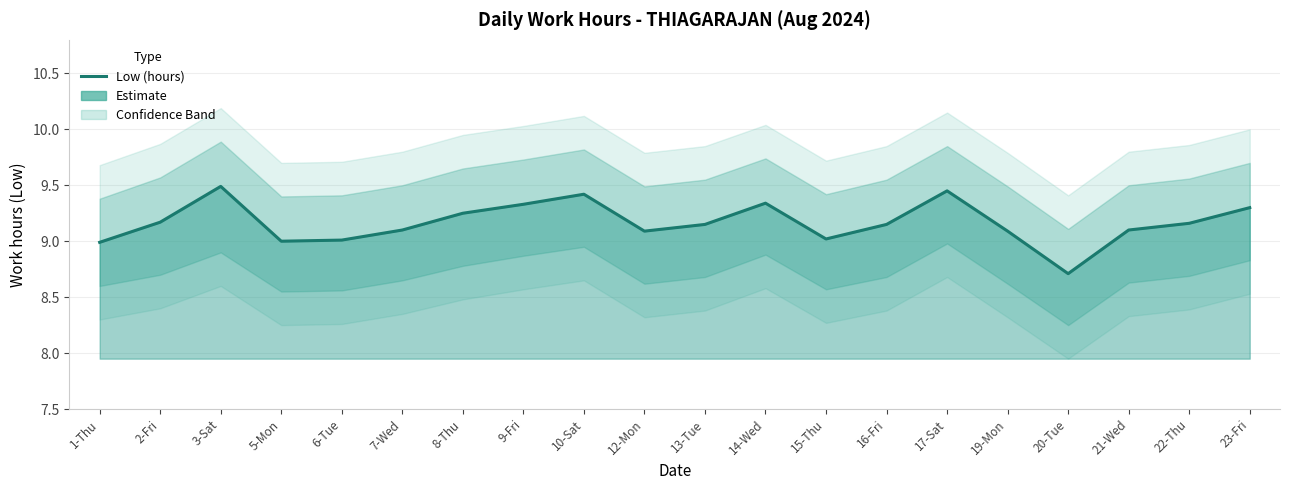

What is the sum of the values at 20-Tue and 16-Fri?

17.9